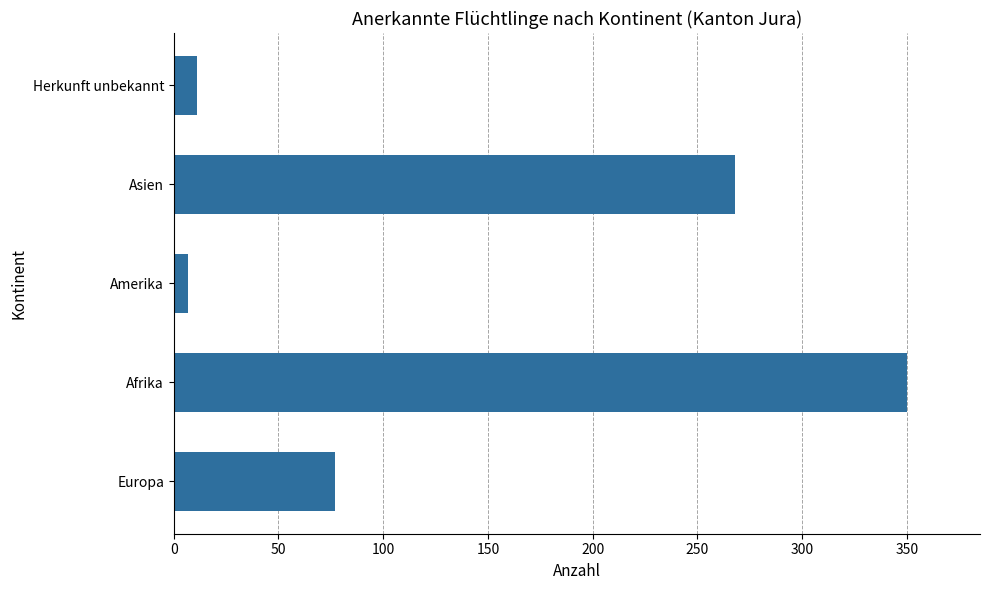

How many bars are there in total?

5